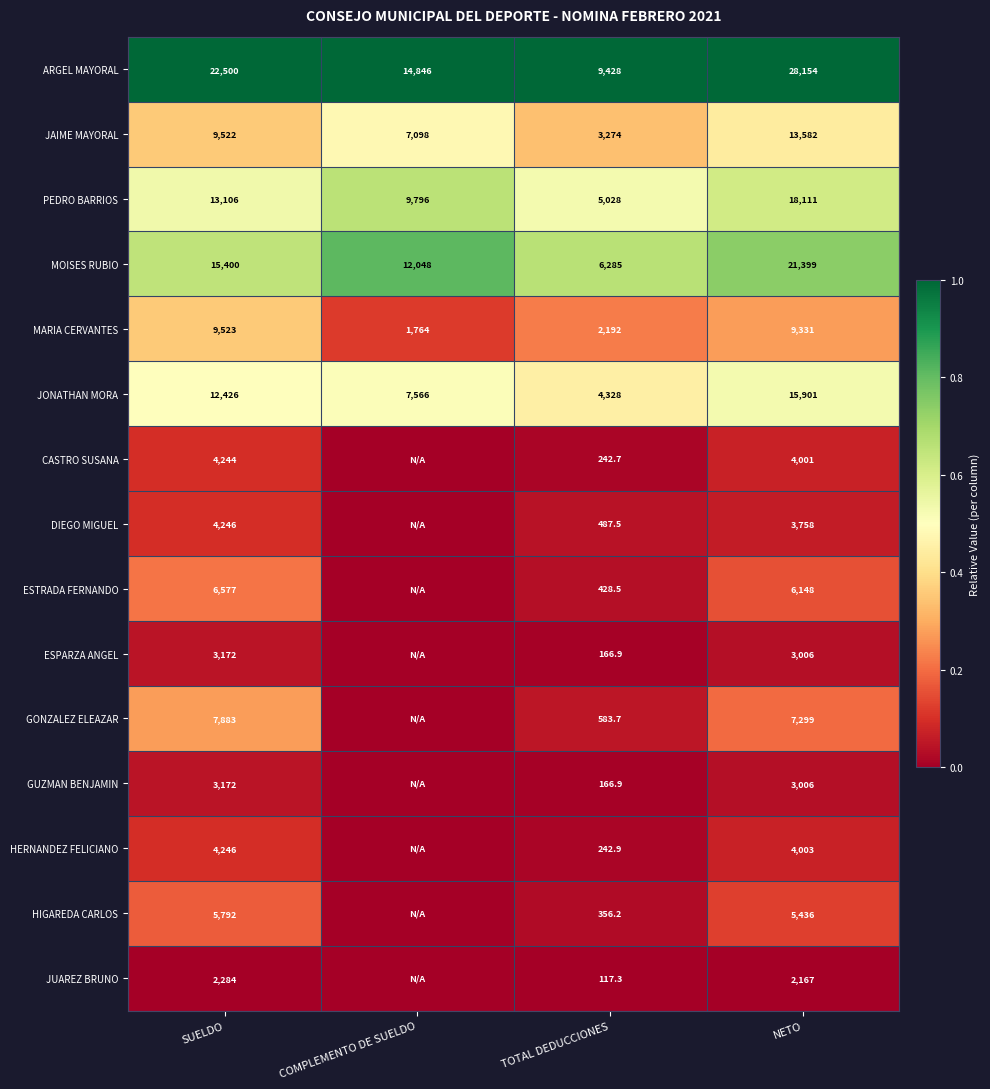

True or false: DIEGO MIGUEL has a value of 4246.0 at SUELDO.

True